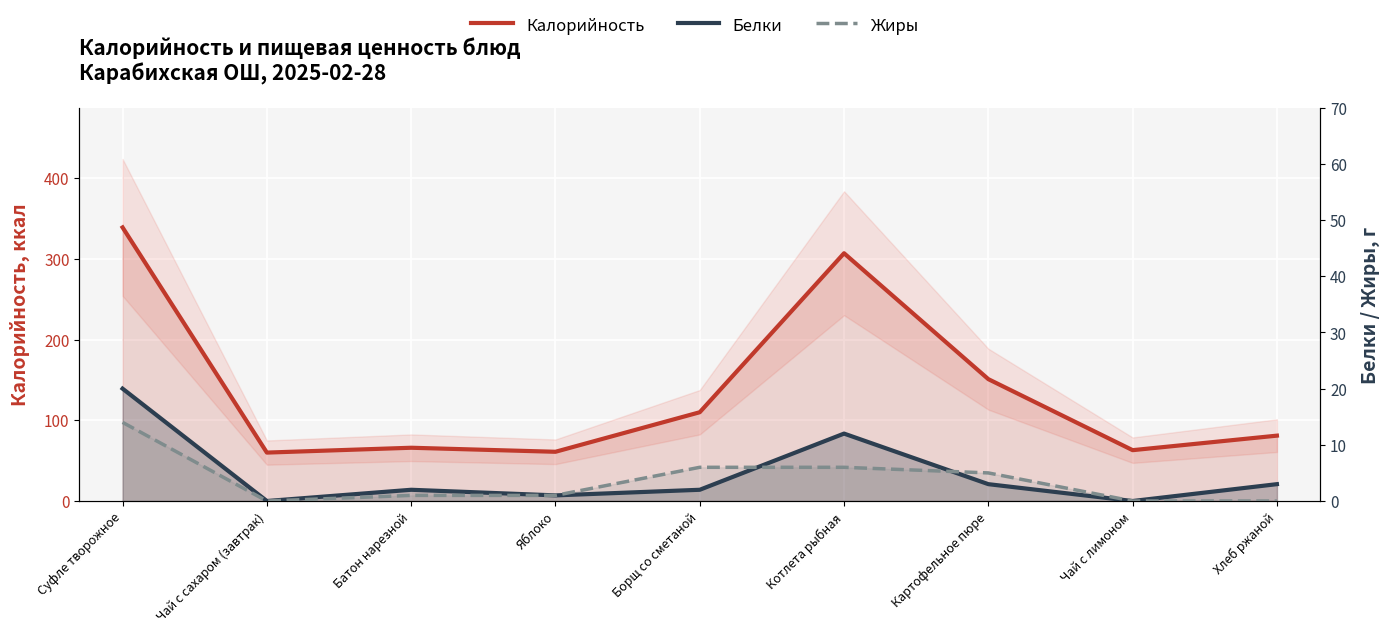

Which series has the largest total across all categories?

Калорийность